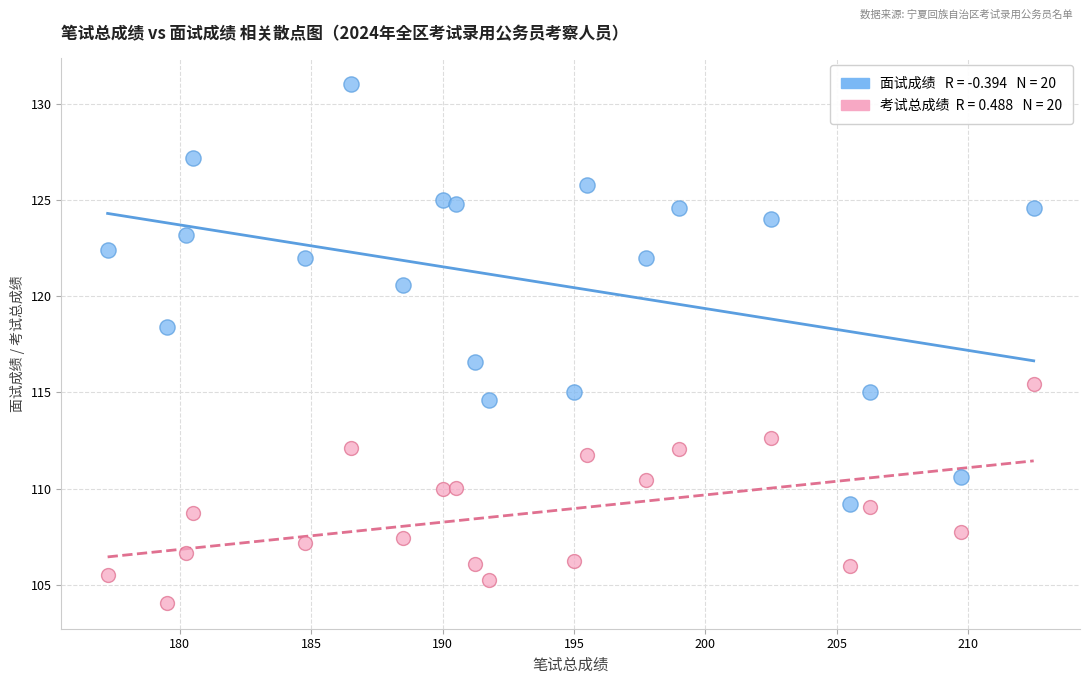

Across all series, what Y value is closest to 117?

116.6